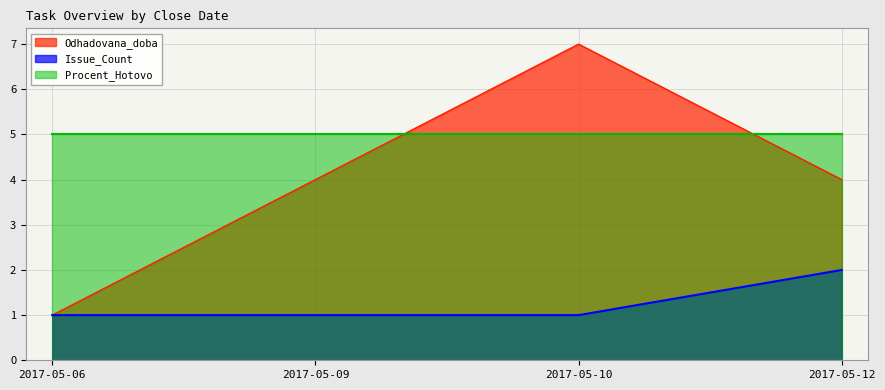

How many lines are shown in the chart?

3